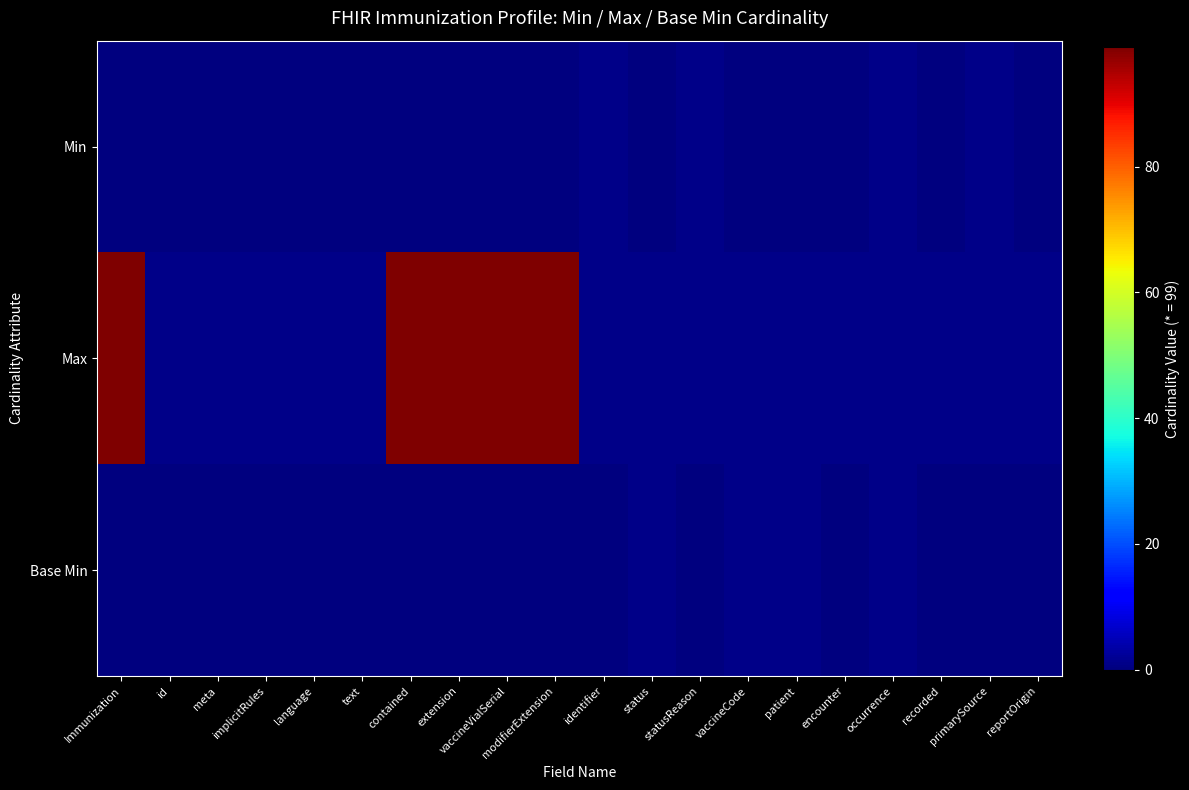

List the series in order of their peak value, lowest first.

Min, Base Min, Max